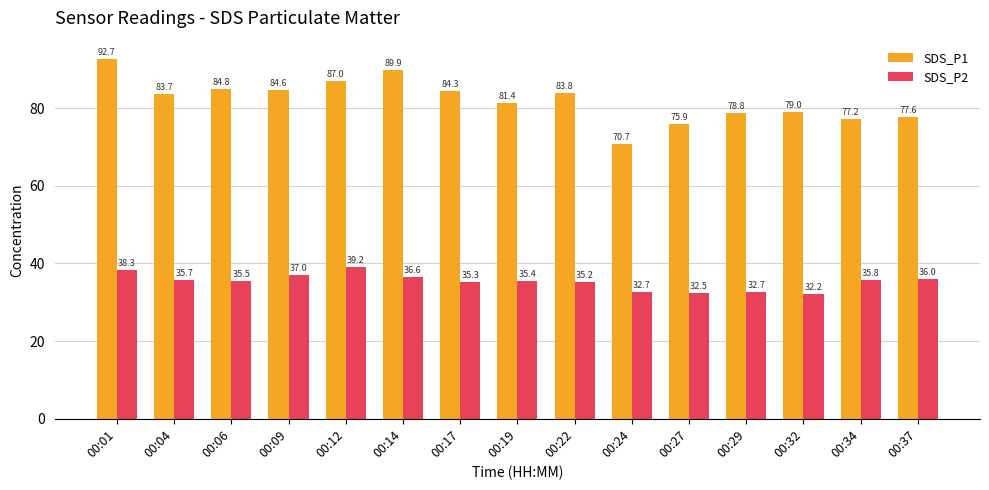

Which category has the highest value in the SDS_P2 series?

00:12